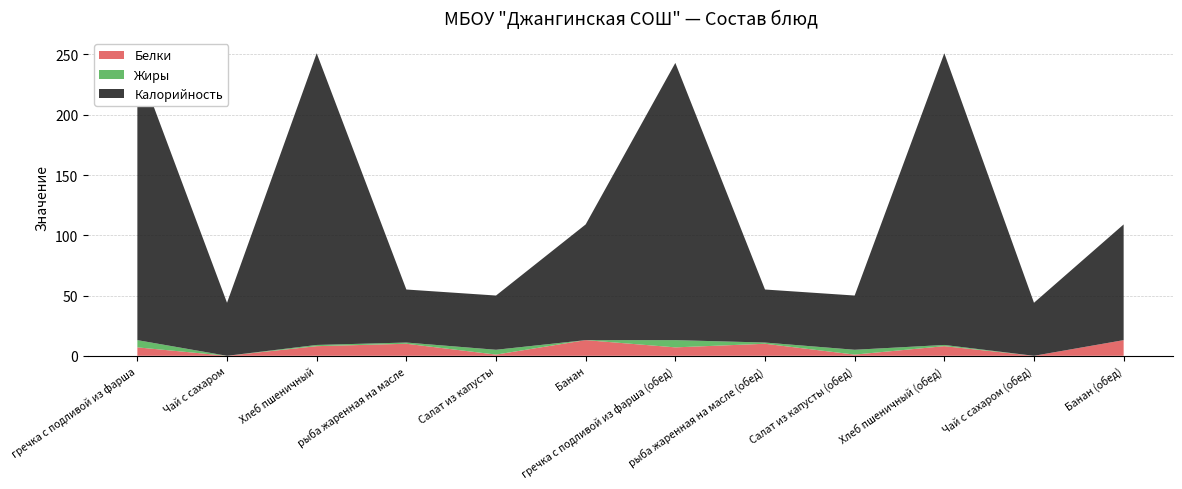

Reading left to right, transcribe all the data shown in this chart.

Белки: 7	0	8	10	1	13	7	10	1	8	0	13
Жиры: 6	0	1	1	4	0	6	1	4	1	0	0
Калорийность: 230	44	242	44	45	96	230	44	45	242	44	96